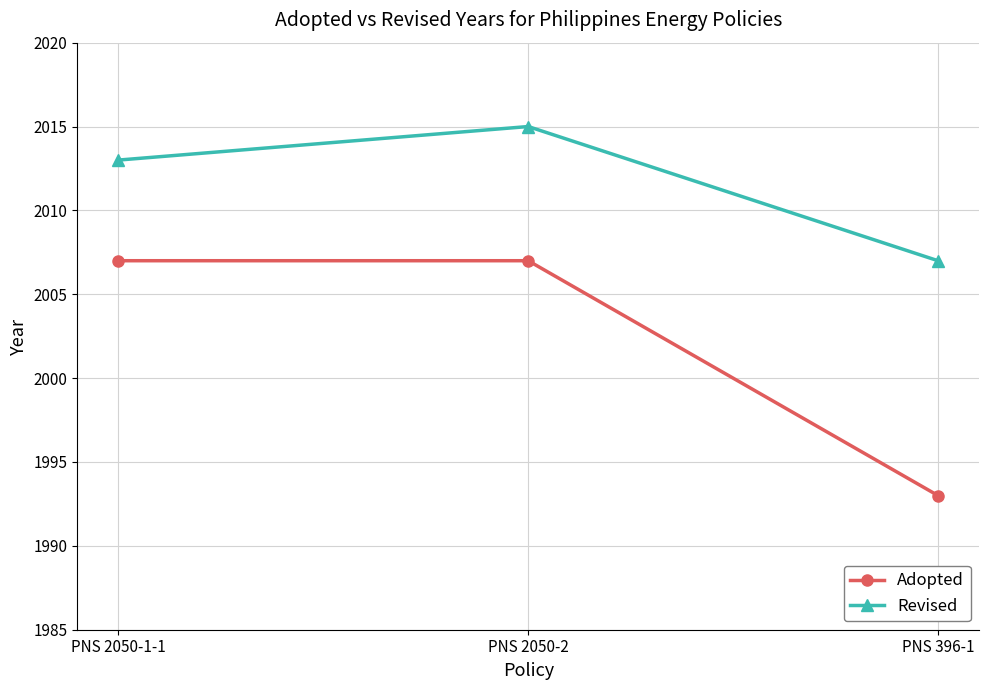

What is the total value across all series at PNS 396-1?

4000